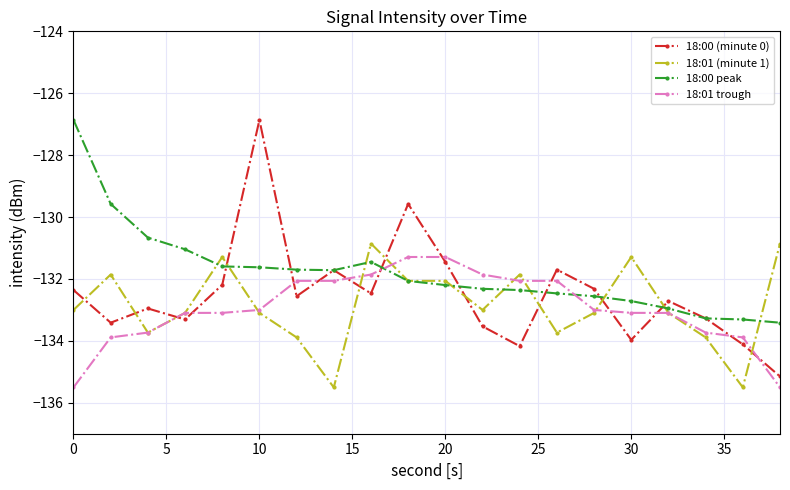

At how many categories does at least one series exceed -130?

4